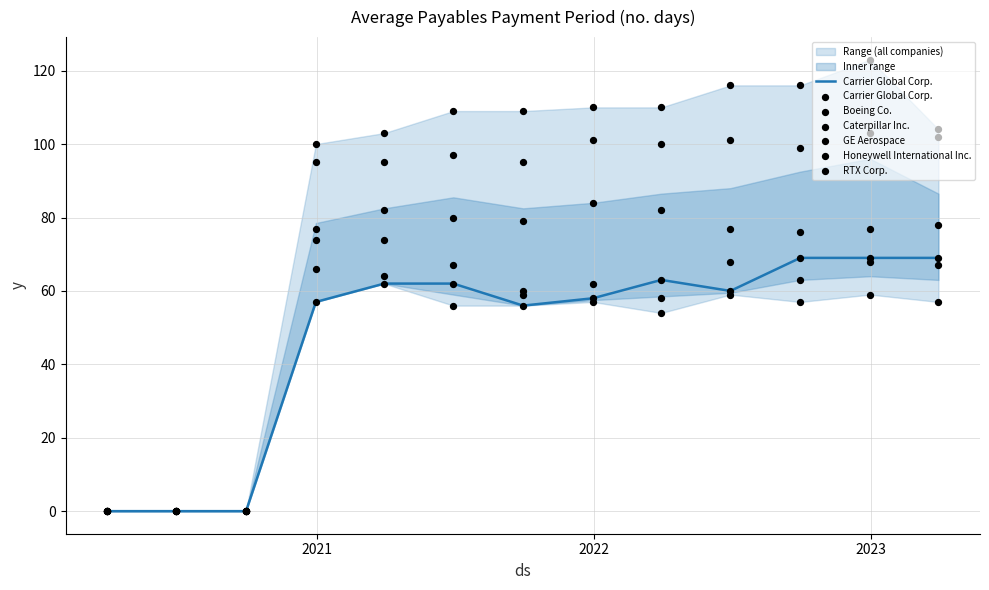

Which series has the largest Y range (max minus min)?

GE Aerospace